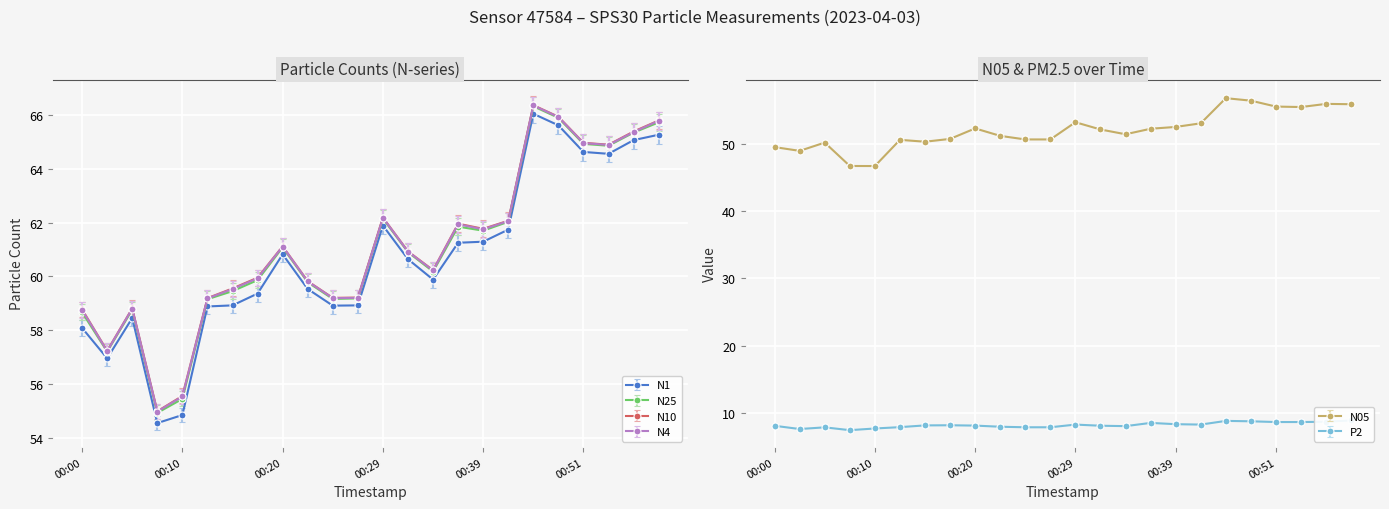

At which category is the sum across all series the highest?

00:47